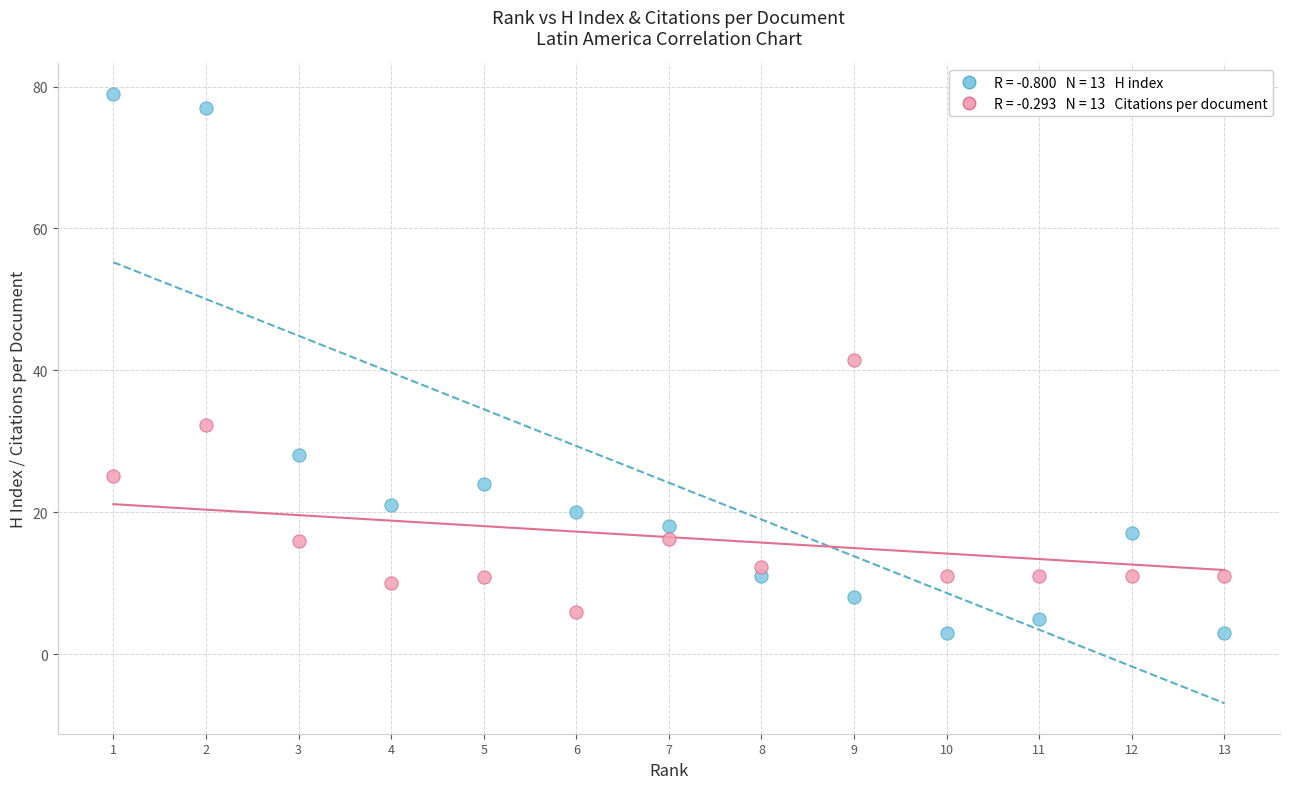

How many points are shown in the scatter plot?

26